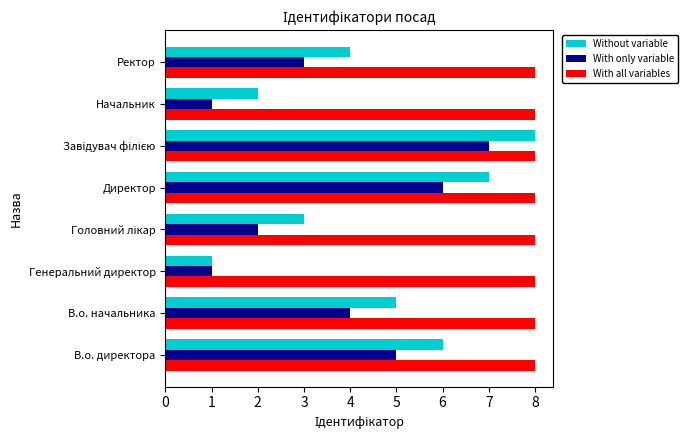

Rank the series by their average value, from lowest to highest.

With only variable, Without variable, With all variables